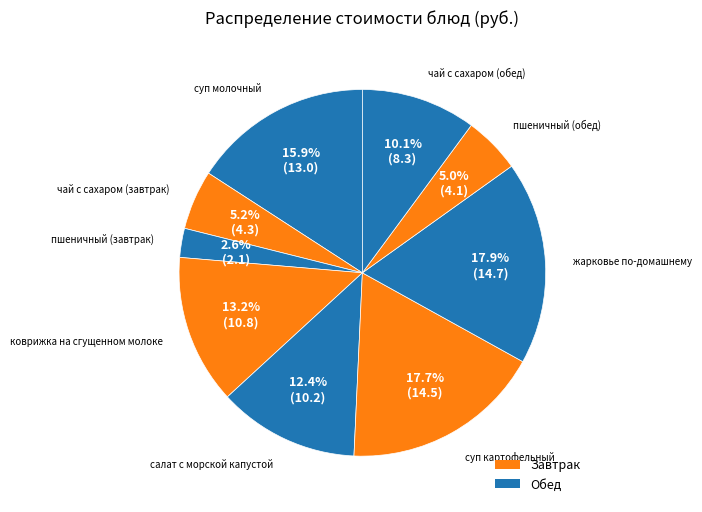

How many segments does this pie chart have?

9